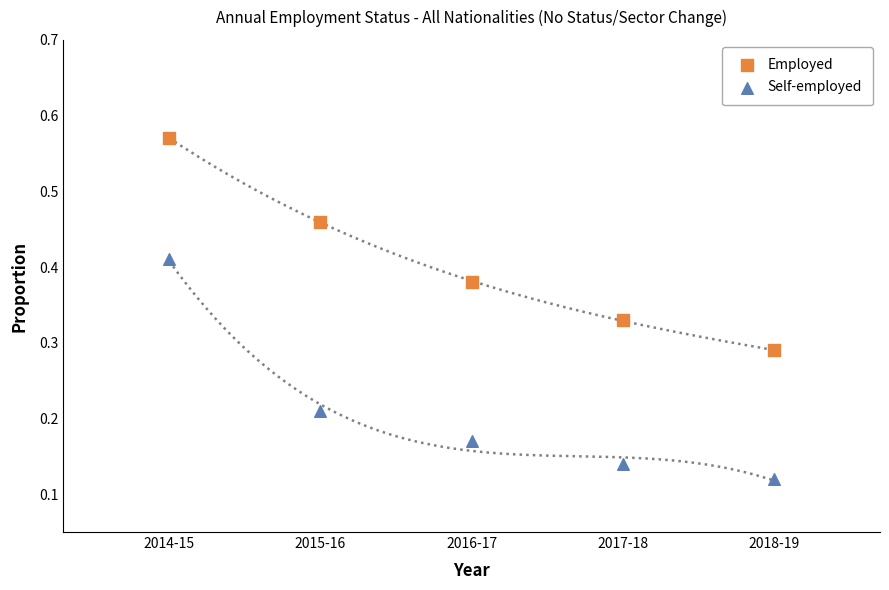

Which series reaches the maximum Y coordinate?

Employed